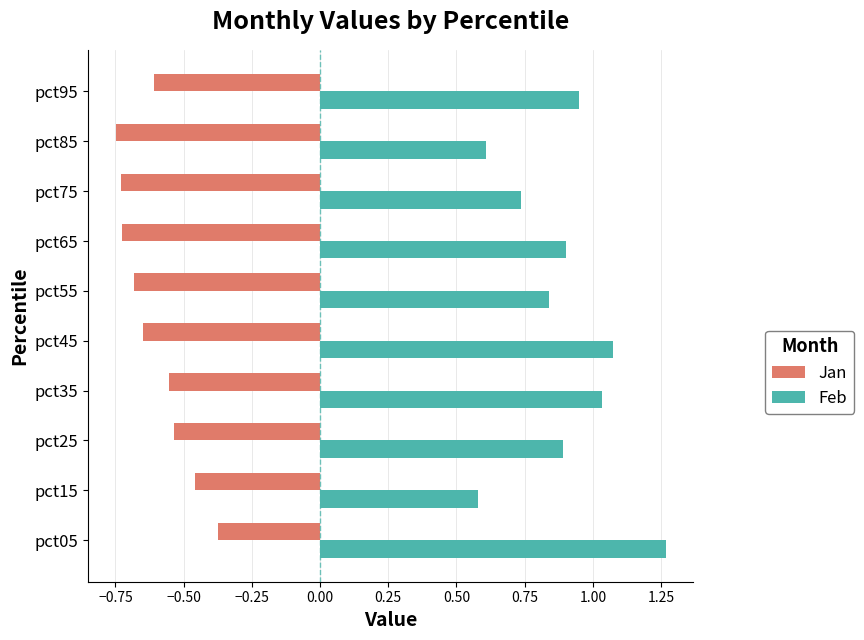

What is the sum of the Feb values at pct35 and pct45?

2.1